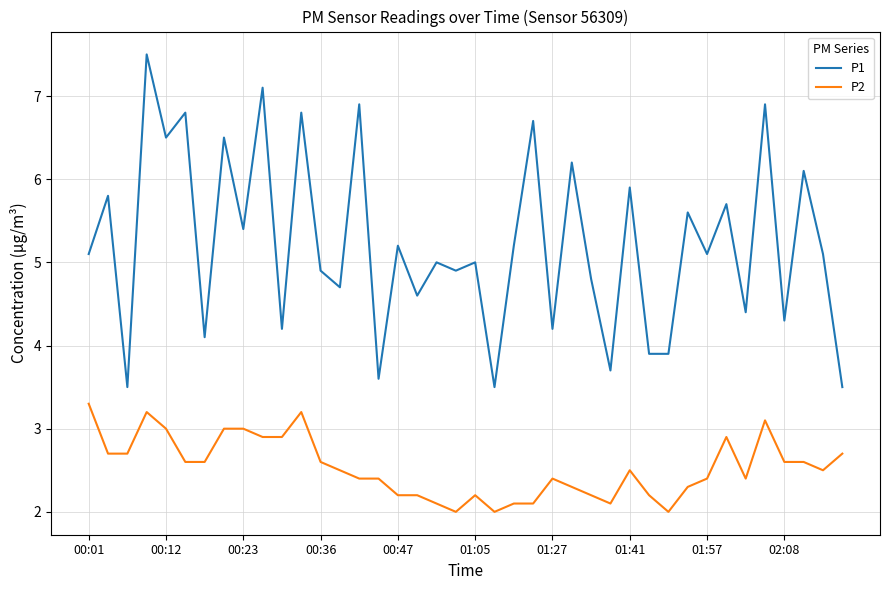

Which series has the widest spread of values?

P1